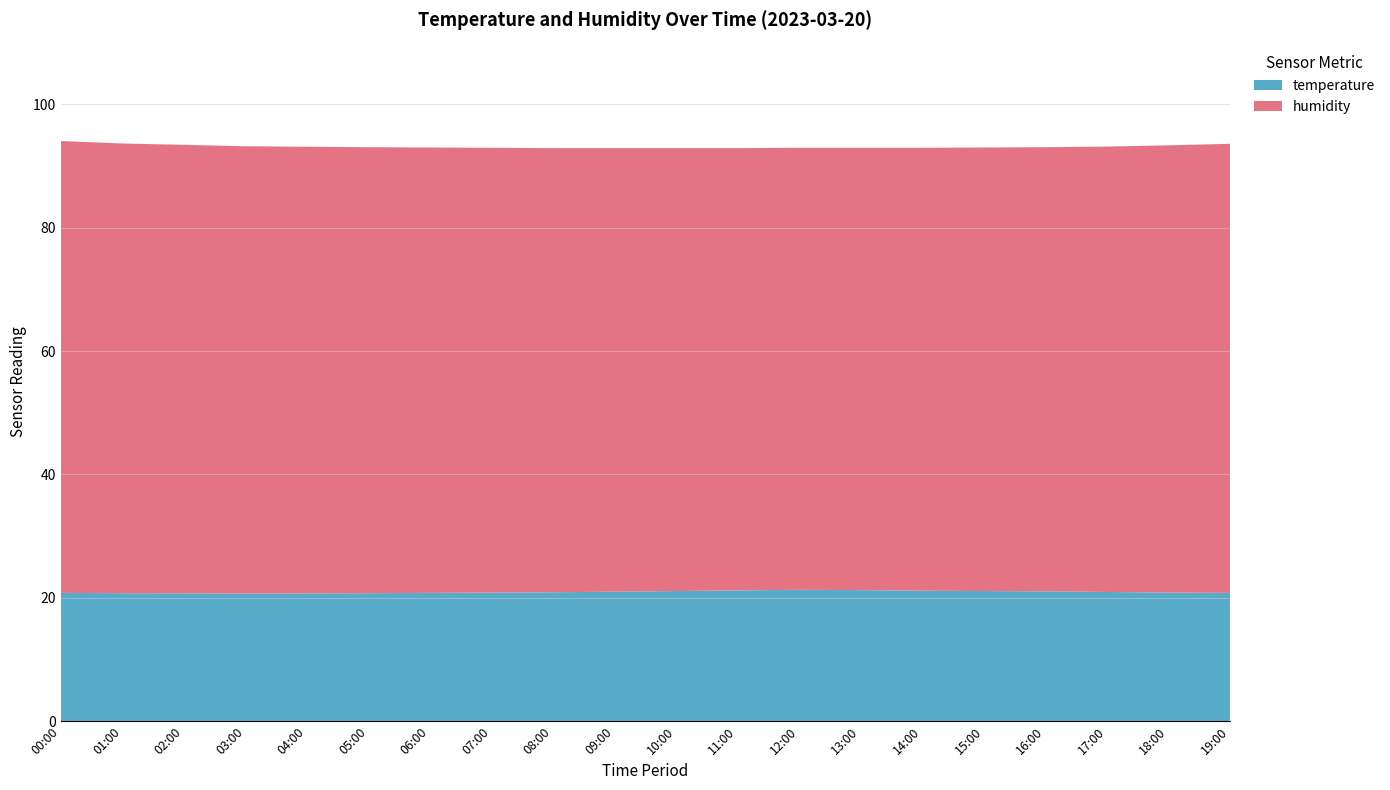

Reading left to right, list all the values displayed in this chart.

temperature: 00:00=20.8	01:00=20.8	02:00=20.8	03:00=20.9	04:00=20.9	05:00=20.9	06:00=21.0	07:00=21.1	08:00=21.2	09:00=21.3	10:00=21.4	11:00=21.5	12:00=21.6	13:00=21.6	14:00=21.4	15:00=21.4	16:00=21.2	17:00=21.1	18:00=21.1	19:00=20.9
humidity: 00:00=73.3	01:00=73.0	02:00=72.8	03:00=72.6	04:00=72.5	05:00=72.4	06:00=72.3	07:00=72.2	08:00=72.1	09:00=72.0	10:00=71.9	11:00=71.8	12:00=71.7	13:00=71.8	14:00=71.9	15:00=72.0	16:00=72.2	17:00=72.5	18:00=72.8	19:00=73.0